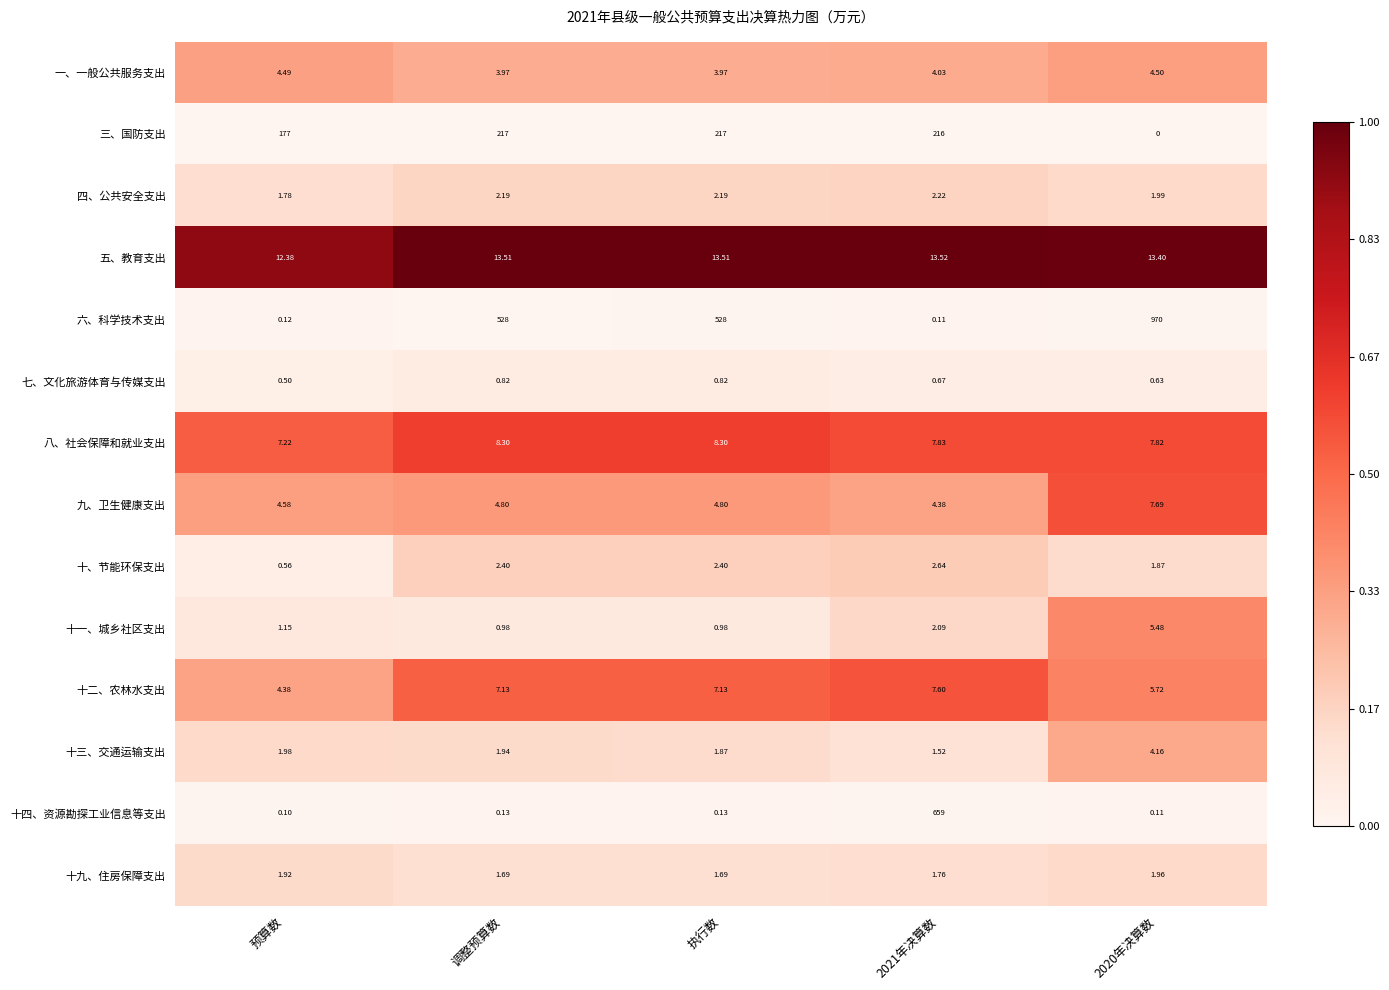

List the series in order of their peak value, lowest first.

七、文化旅游体育与传媒支出, 十九、住房保障支出, 四、公共安全支出, 十、节能环保支出, 十三、交通运输支出, 一、一般公共服务支出, 十一、城乡社区支出, 十二、农林水支出, 九、卫生健康支出, 八、社会保障和就业支出, 五、教育支出, 三、国防支出, 十四、资源勘探工业信息等支出, 六、科学技术支出